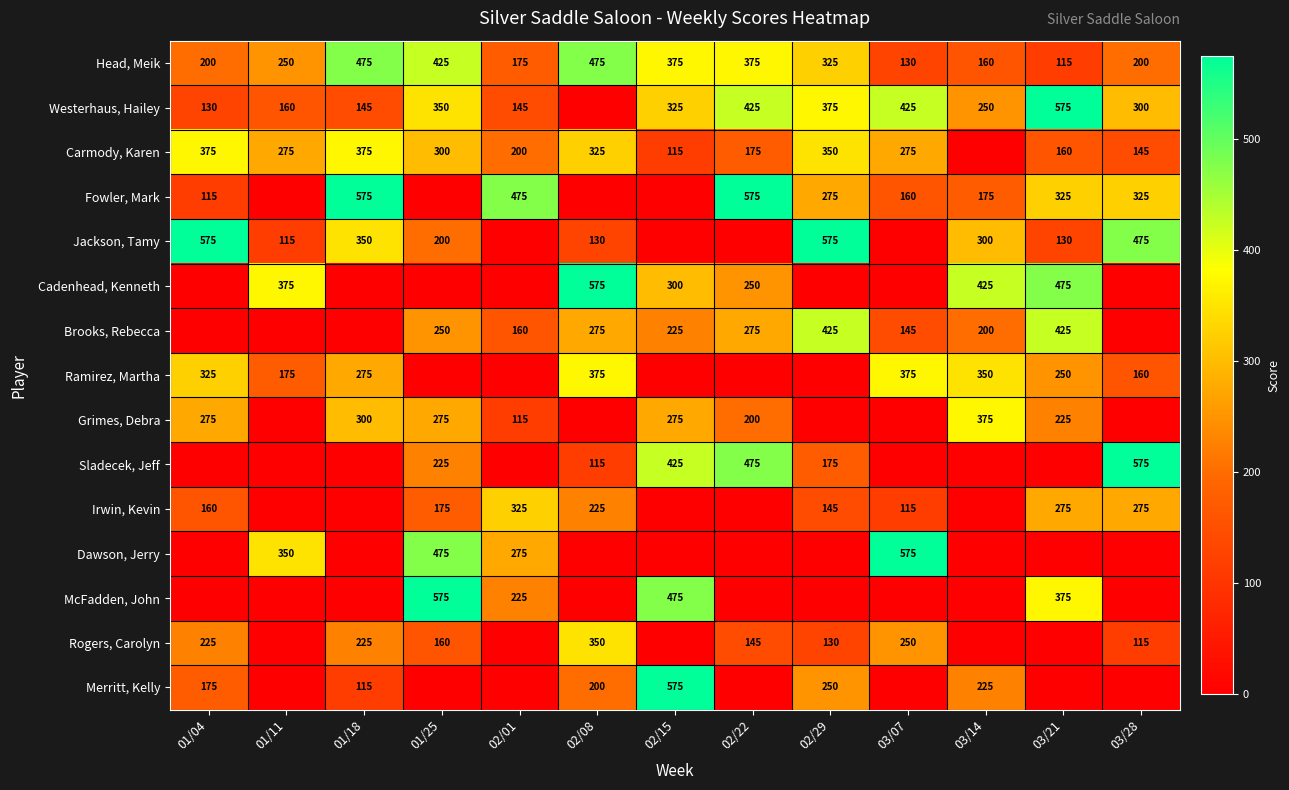

Is the value of Ramirez, Martha at 03/07 greater than the value of Rogers, Carolyn at 01/04?

Yes